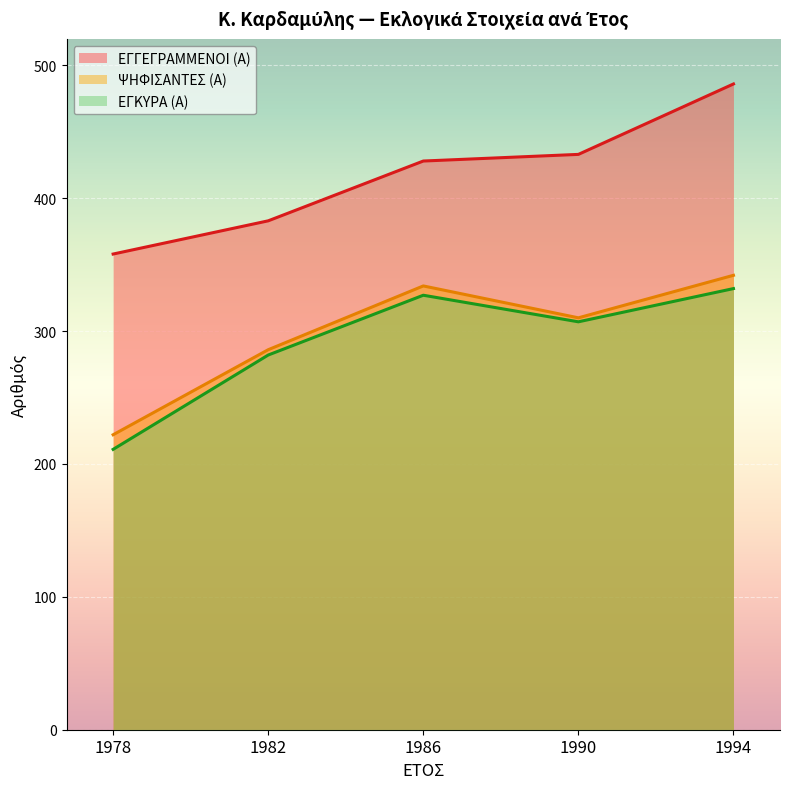

What are all the series names shown in the legend?

ΕΓΓΕΓΡΑΜΜΕΝΟΙ (Α), ΨΗΦΙΣΑΝΤΕΣ (Α), ΕΓΚΥΡΑ (Α)